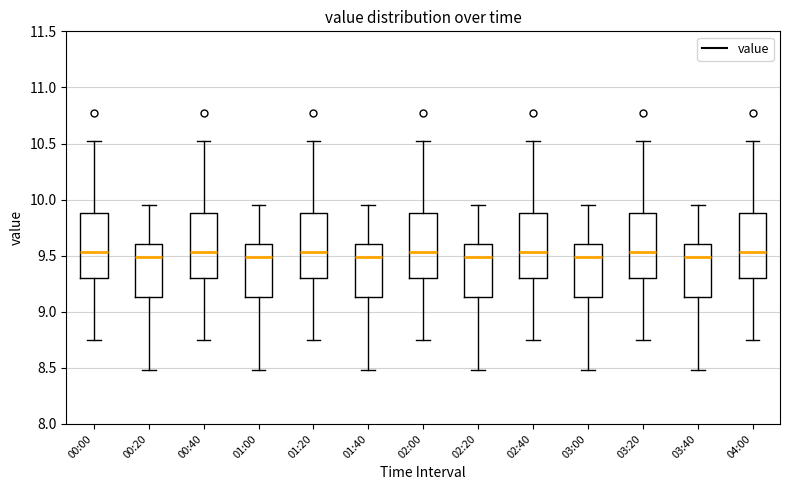

Where does the upper whisker of the box for 00:20 end on the y-axis? The values are not printed on the chart, so give them approximately, as read against the axis.

9.95